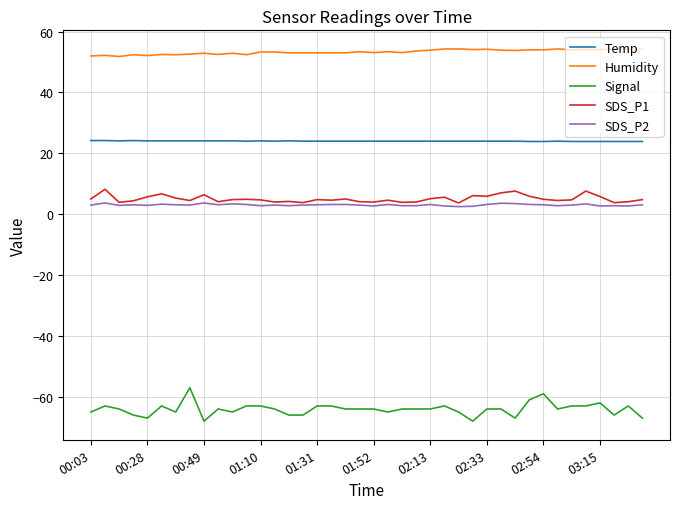

What is the lowest value of the Signal series?

-68.0